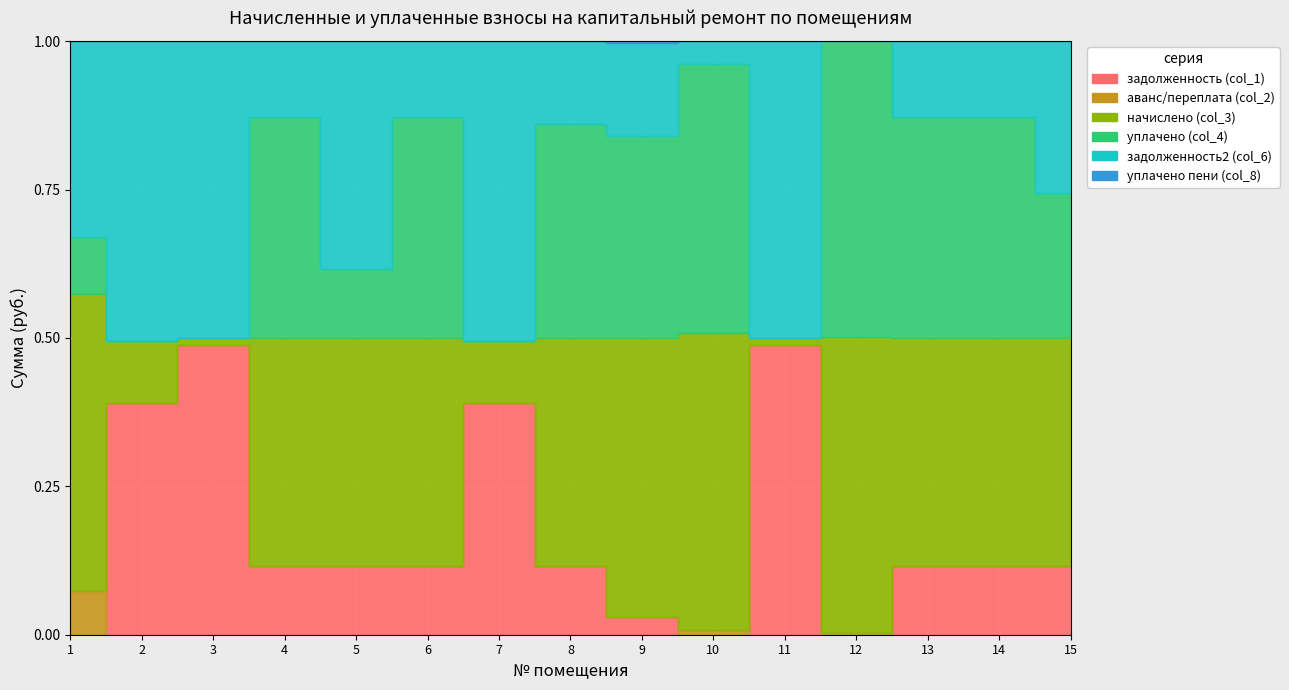

At which category is the sum across all series the highest?

11